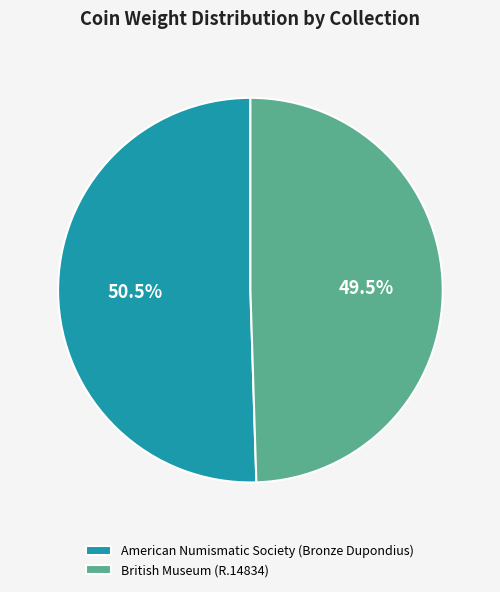

How many segments does this pie chart have?

2